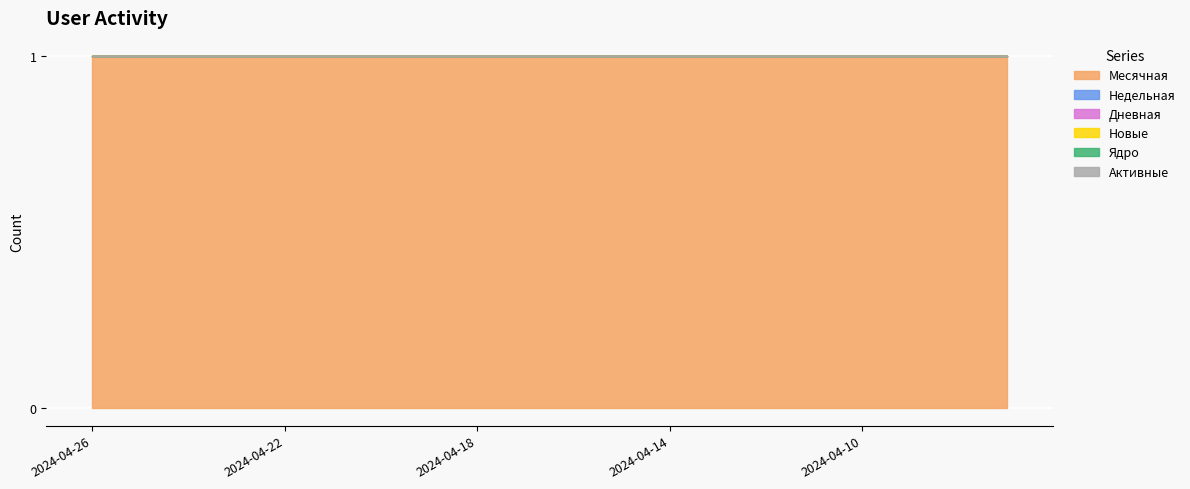

What is the difference between the highest and lowest values at 2024-04-15?

1